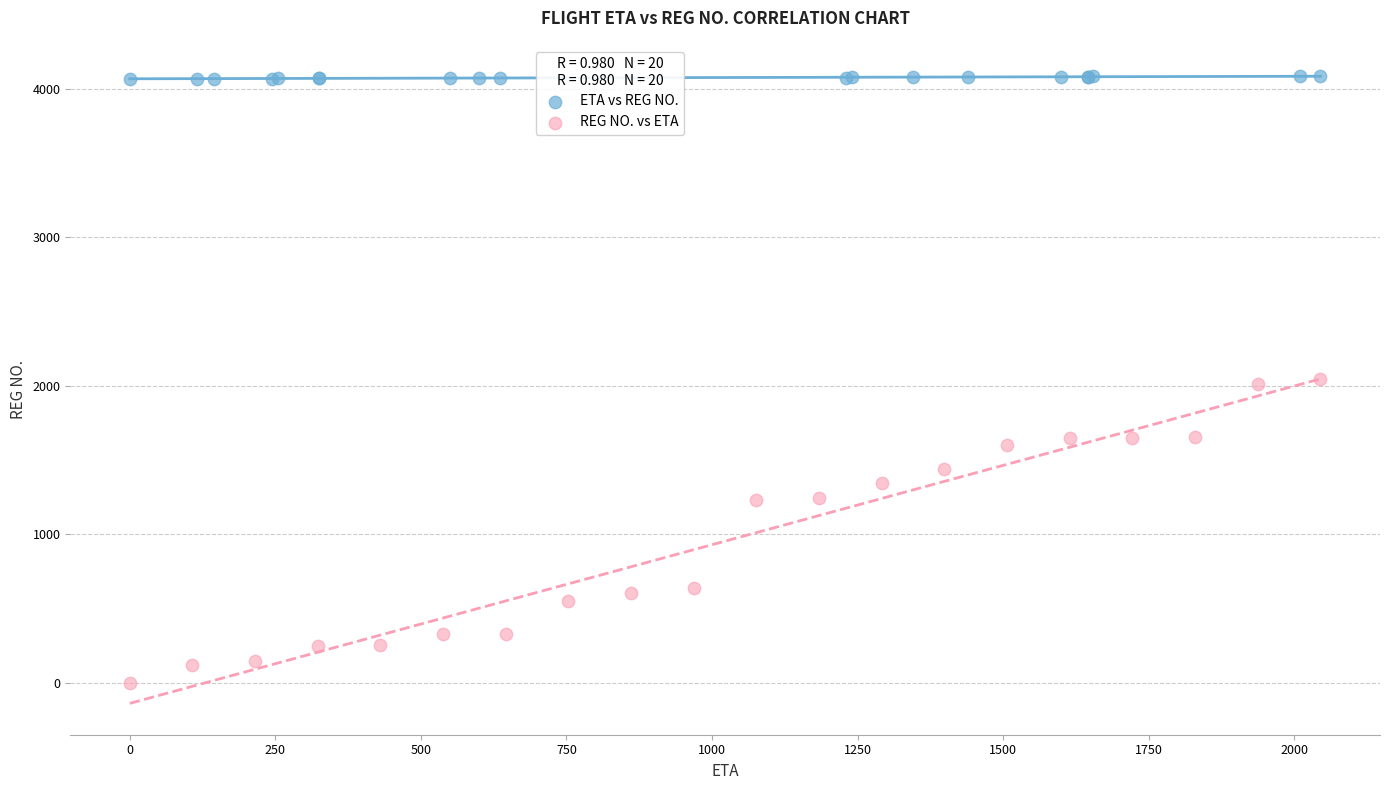

Which series has the widest spread of Y values?

REG NO. vs ETA